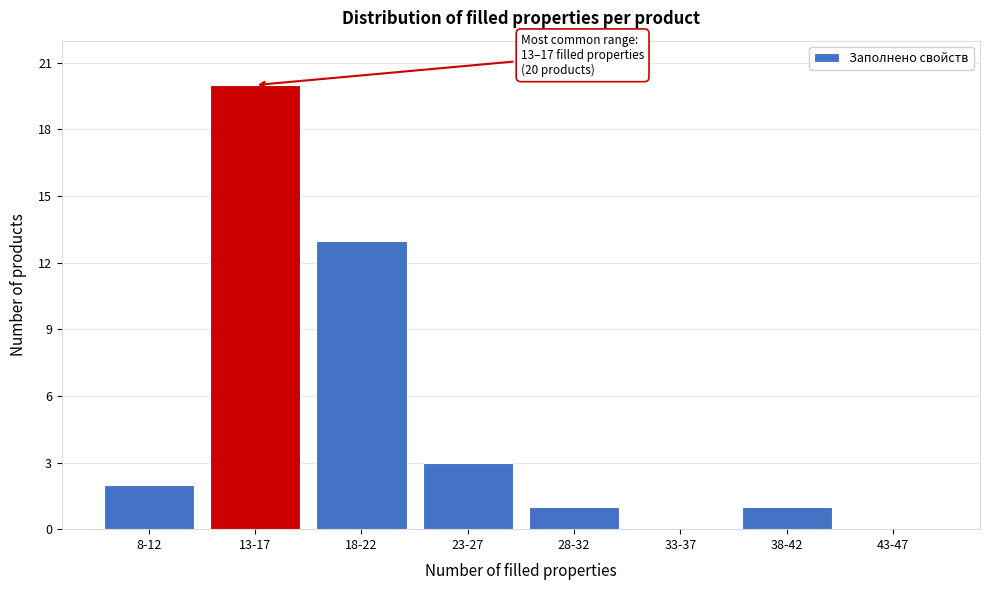

Reading right to left, transcribe all the data shown in this chart.

43-47=0	38-42=1	33-37=0	28-32=1	23-27=3	18-22=13	13-17=20	8-12=2